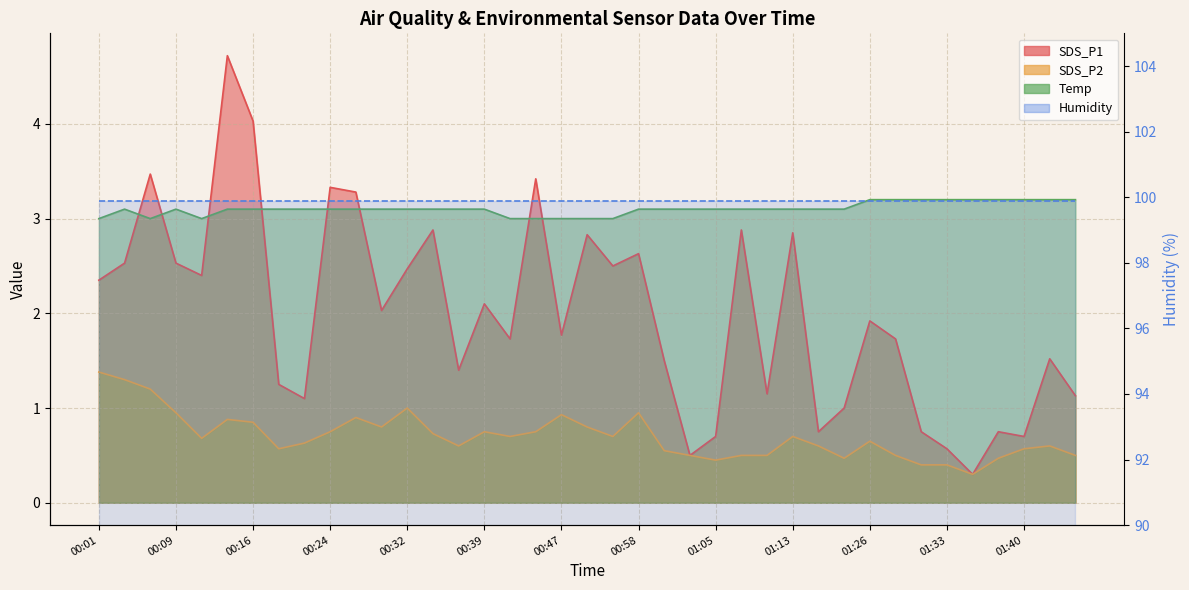

At which label does SDS_P1 first exceed 1?

00:01